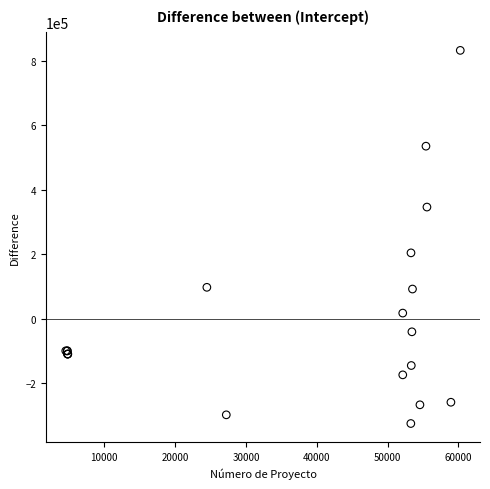

What Y value in the scatter plot is closest to 253971?

204658.1